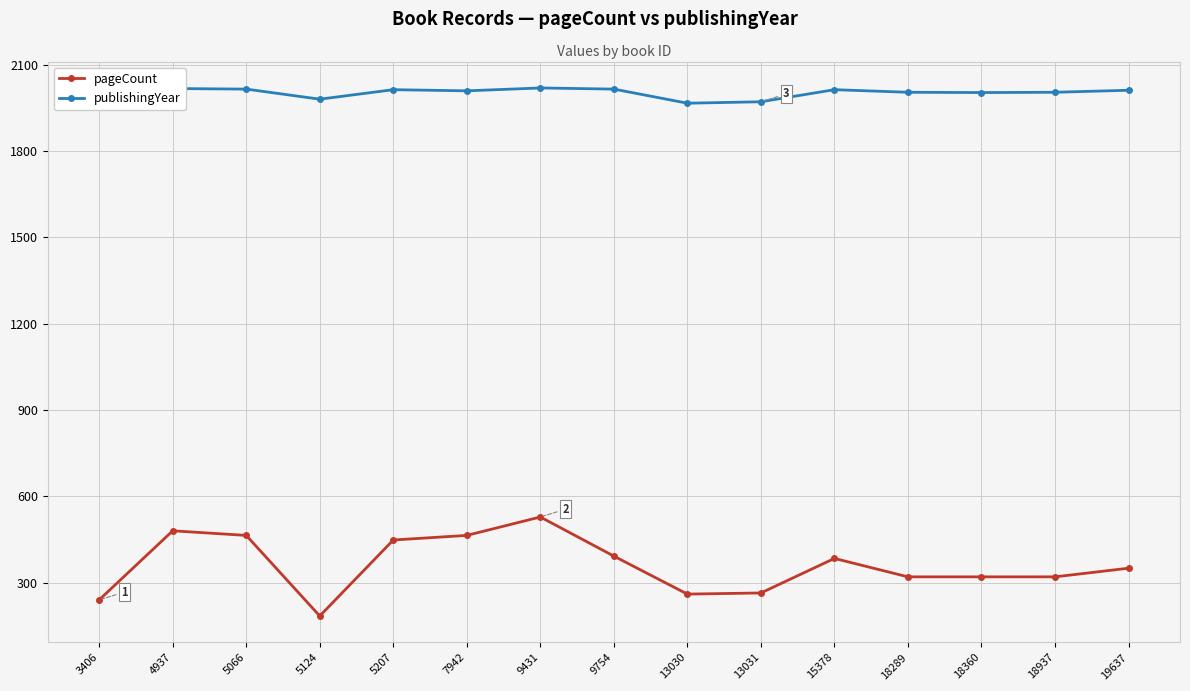

What is the difference between the second highest and minimum values in the publishingYear series?

51